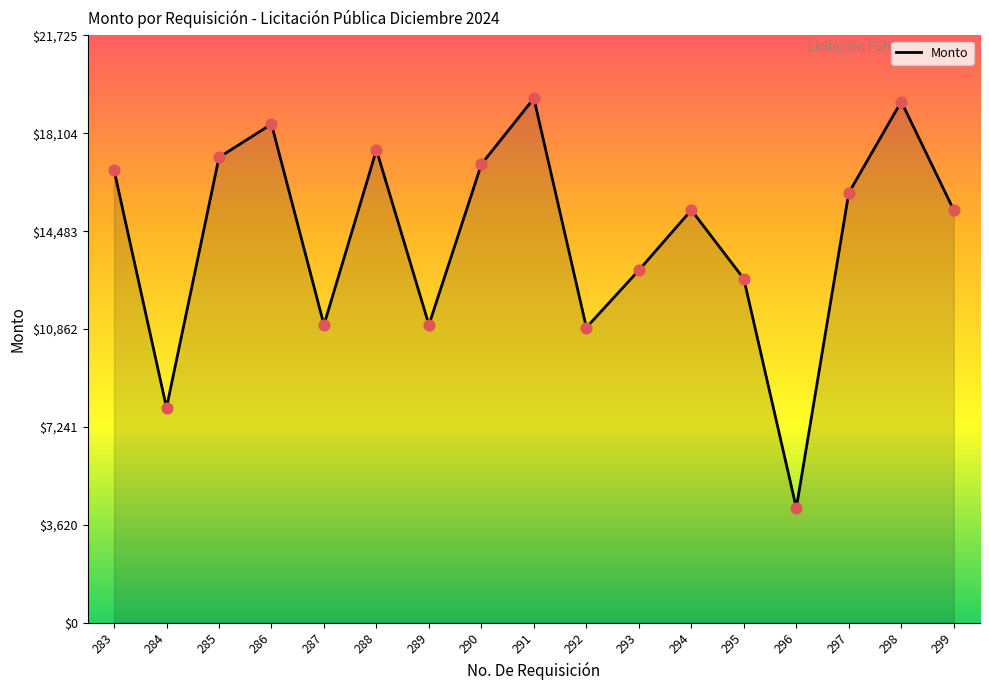

Approximately how many times larger is the value at 295 compared to 283?

0.8